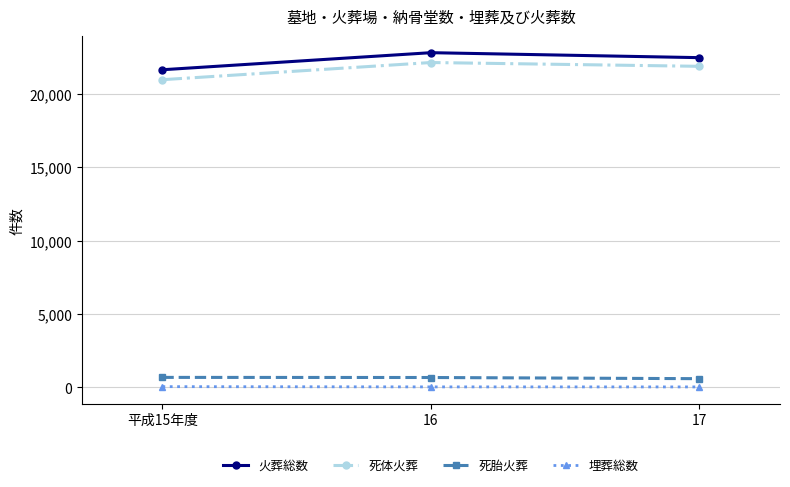

What is the label of the 1st point from the left?

平成15年度